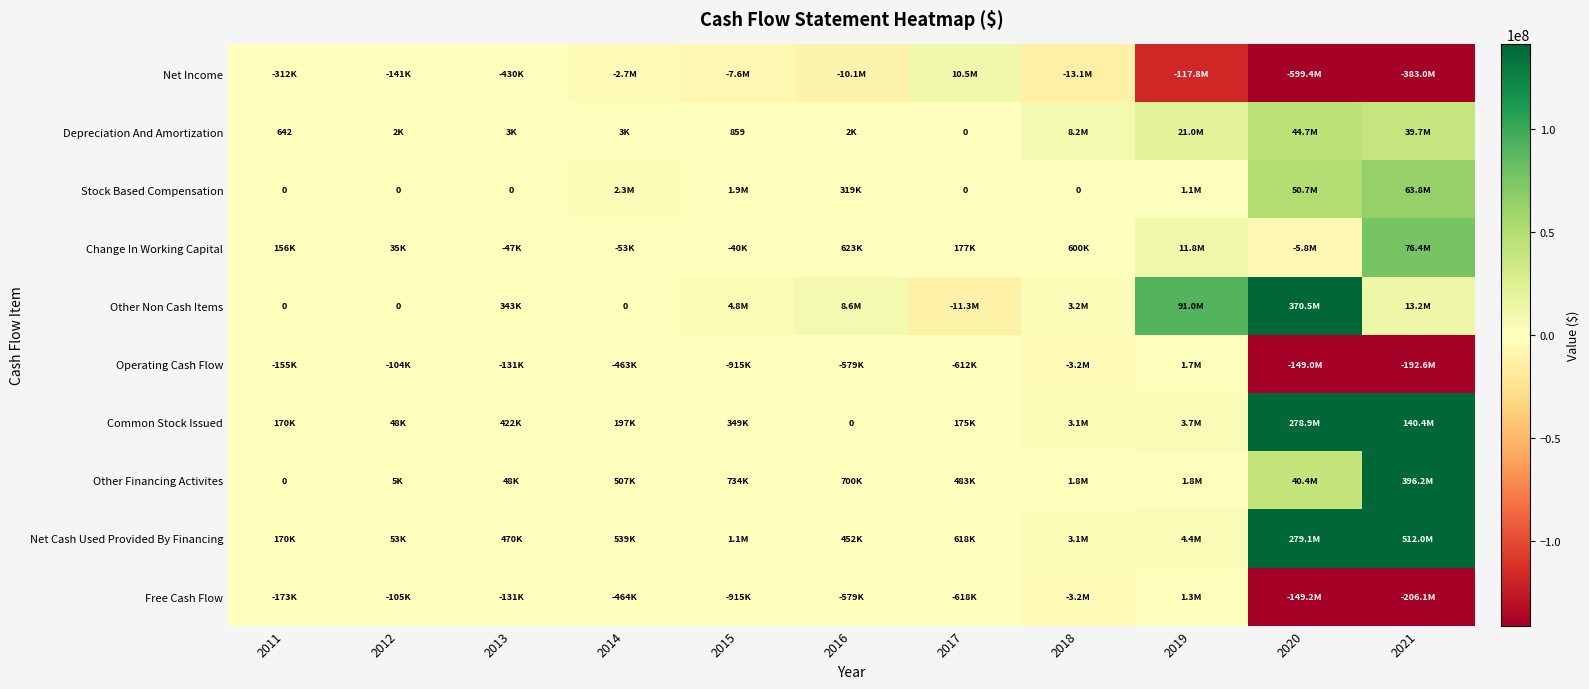

How many values in Other Non Cash Items are below zero?

1